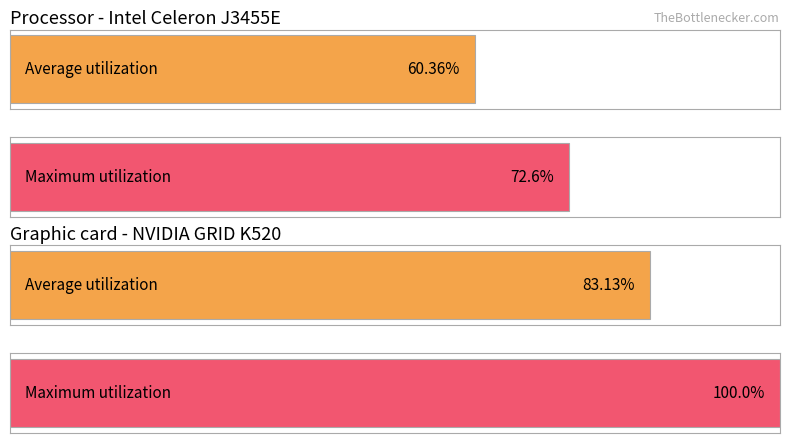

At which category is the sum across all series the highest?

4